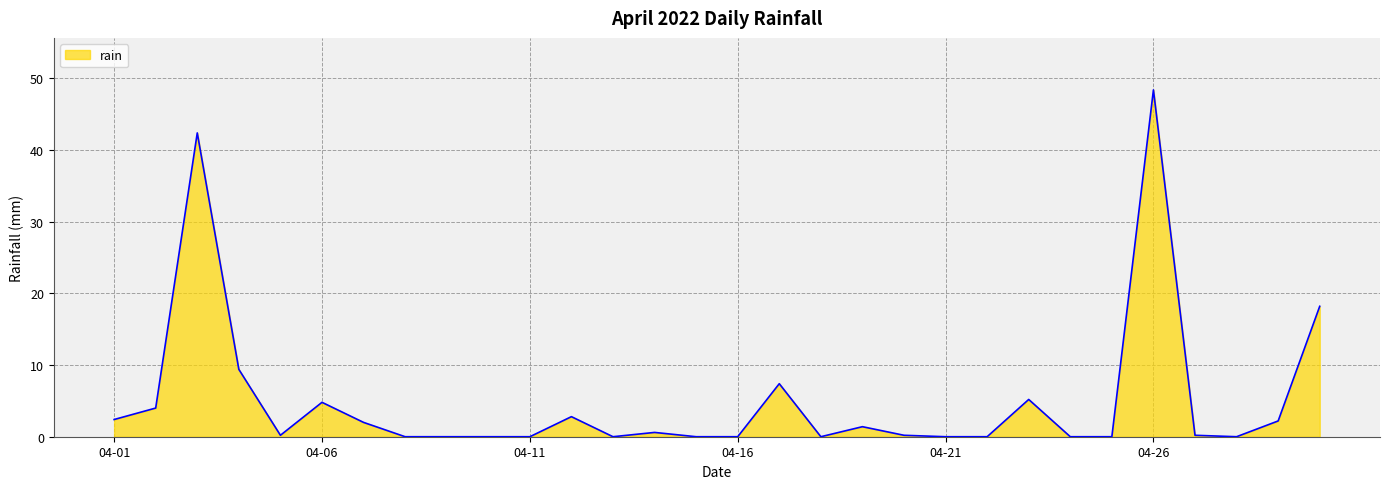

What is the difference between the maximum and minimum values?

48.4